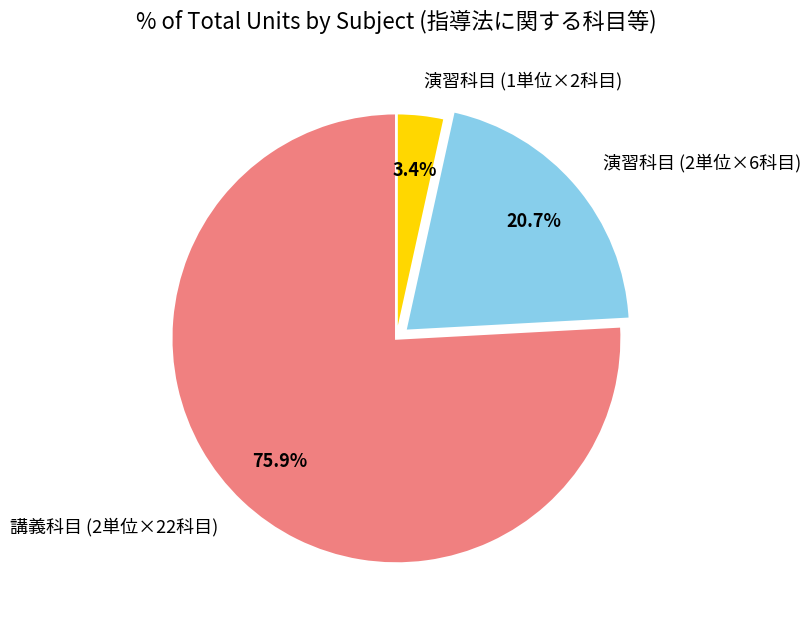

Which has a higher value, 講義科目 (2単位×22科目) or 演習科目 (1単位×2科目)?

講義科目 (2単位×22科目)